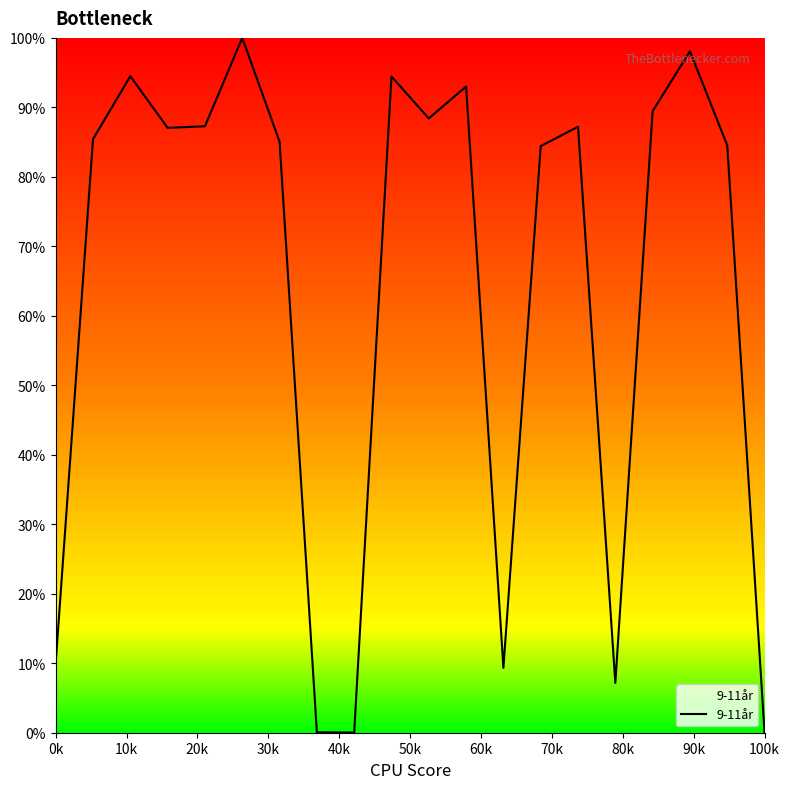

What is the greatest value displayed?

100.0